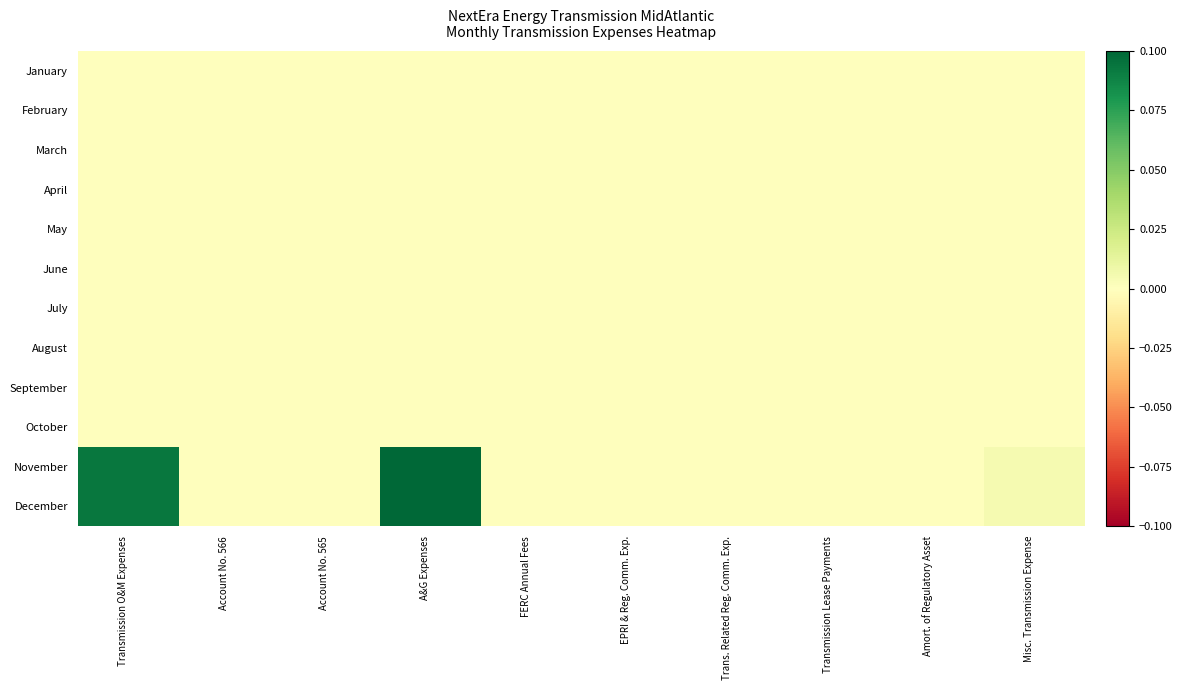

Reading left to right, transcribe all the data shown in this chart.

January: Transmission O&M Expenses=0.0	Account No. 566=0.0	Account No. 565=0.0	A&G Expenses=0.0	FERC Annual Fees=0.0	EPRI & Reg. Comm. Exp.=0.0	Trans. Related Reg. Comm. Exp.=0.0	Transmission Lease Payments=0.0	Amort. of Regulatory Asset=0.0	Misc. Transmission Expense=0.0
February: Transmission O&M Expenses=0.0	Account No. 566=0.0	Account No. 565=0.0	A&G Expenses=0.0	FERC Annual Fees=0.0	EPRI & Reg. Comm. Exp.=0.0	Trans. Related Reg. Comm. Exp.=0.0	Transmission Lease Payments=0.0	Amort. of Regulatory Asset=0.0	Misc. Transmission Expense=0.0
March: Transmission O&M Expenses=0.0	Account No. 566=0.0	Account No. 565=0.0	A&G Expenses=0.0	FERC Annual Fees=0.0	EPRI & Reg. Comm. Exp.=0.0	Trans. Related Reg. Comm. Exp.=0.0	Transmission Lease Payments=0.0	Amort. of Regulatory Asset=0.0	Misc. Transmission Expense=0.0
April: Transmission O&M Expenses=0.0	Account No. 566=0.0	Account No. 565=0.0	A&G Expenses=0.0	FERC Annual Fees=0.0	EPRI & Reg. Comm. Exp.=0.0	Trans. Related Reg. Comm. Exp.=0.0	Transmission Lease Payments=0.0	Amort. of Regulatory Asset=0.0	Misc. Transmission Expense=0.0
May: Transmission O&M Expenses=0.0	Account No. 566=0.0	Account No. 565=0.0	A&G Expenses=0.0	FERC Annual Fees=0.0	EPRI & Reg. Comm. Exp.=0.0	Trans. Related Reg. Comm. Exp.=0.0	Transmission Lease Payments=0.0	Amort. of Regulatory Asset=0.0	Misc. Transmission Expense=0.0
June: Transmission O&M Expenses=0.0	Account No. 566=0.0	Account No. 565=0.0	A&G Expenses=0.0	FERC Annual Fees=0.0	EPRI & Reg. Comm. Exp.=0.0	Trans. Related Reg. Comm. Exp.=0.0	Transmission Lease Payments=0.0	Amort. of Regulatory Asset=0.0	Misc. Transmission Expense=0.0
July: Transmission O&M Expenses=0.0	Account No. 566=0.0	Account No. 565=0.0	A&G Expenses=0.0	FERC Annual Fees=0.0	EPRI & Reg. Comm. Exp.=0.0	Trans. Related Reg. Comm. Exp.=0.0	Transmission Lease Payments=0.0	Amort. of Regulatory Asset=0.0	Misc. Transmission Expense=0.0
August: Transmission O&M Expenses=0.0	Account No. 566=0.0	Account No. 565=0.0	A&G Expenses=0.0	FERC Annual Fees=0.0	EPRI & Reg. Comm. Exp.=0.0	Trans. Related Reg. Comm. Exp.=0.0	Transmission Lease Payments=0.0	Amort. of Regulatory Asset=0.0	Misc. Transmission Expense=0.0
September: Transmission O&M Expenses=0.0	Account No. 566=0.0	Account No. 565=0.0	A&G Expenses=0.0	FERC Annual Fees=0.0	EPRI & Reg. Comm. Exp.=0.0	Trans. Related Reg. Comm. Exp.=0.0	Transmission Lease Payments=0.0	Amort. of Regulatory Asset=0.0	Misc. Transmission Expense=0.0
October: Transmission O&M Expenses=0.0	Account No. 566=0.0	Account No. 565=0.0	A&G Expenses=0.0	FERC Annual Fees=0.0	EPRI & Reg. Comm. Exp.=0.0	Trans. Related Reg. Comm. Exp.=0.0	Transmission Lease Payments=0.0	Amort. of Regulatory Asset=0.0	Misc. Transmission Expense=0.0
November: Transmission O&M Expenses=0.1	Account No. 566=0.0	Account No. 565=0.0	A&G Expenses=0.1	FERC Annual Fees=0.0	EPRI & Reg. Comm. Exp.=0.0	Trans. Related Reg. Comm. Exp.=0.0	Transmission Lease Payments=0.0	Amort. of Regulatory Asset=0.0	Misc. Transmission Expense=0.0
December: Transmission O&M Expenses=0.1	Account No. 566=0.0	Account No. 565=0.0	A&G Expenses=0.1	FERC Annual Fees=0.0	EPRI & Reg. Comm. Exp.=0.0	Trans. Related Reg. Comm. Exp.=0.0	Transmission Lease Payments=0.0	Amort. of Regulatory Asset=0.0	Misc. Transmission Expense=0.0